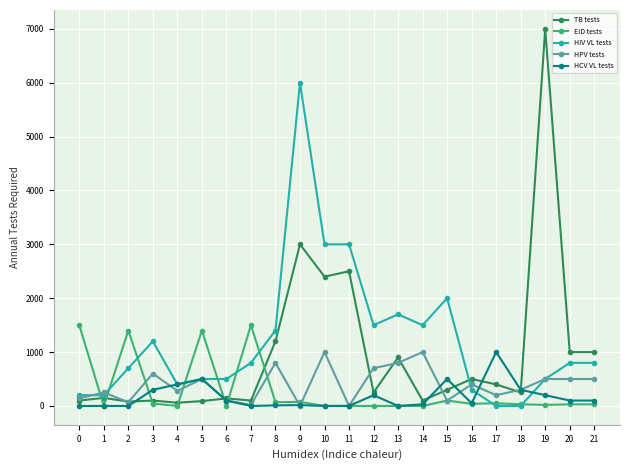

Is the value of HIV VL tests at 0 greater than the value of HPV tests at 7?

Yes